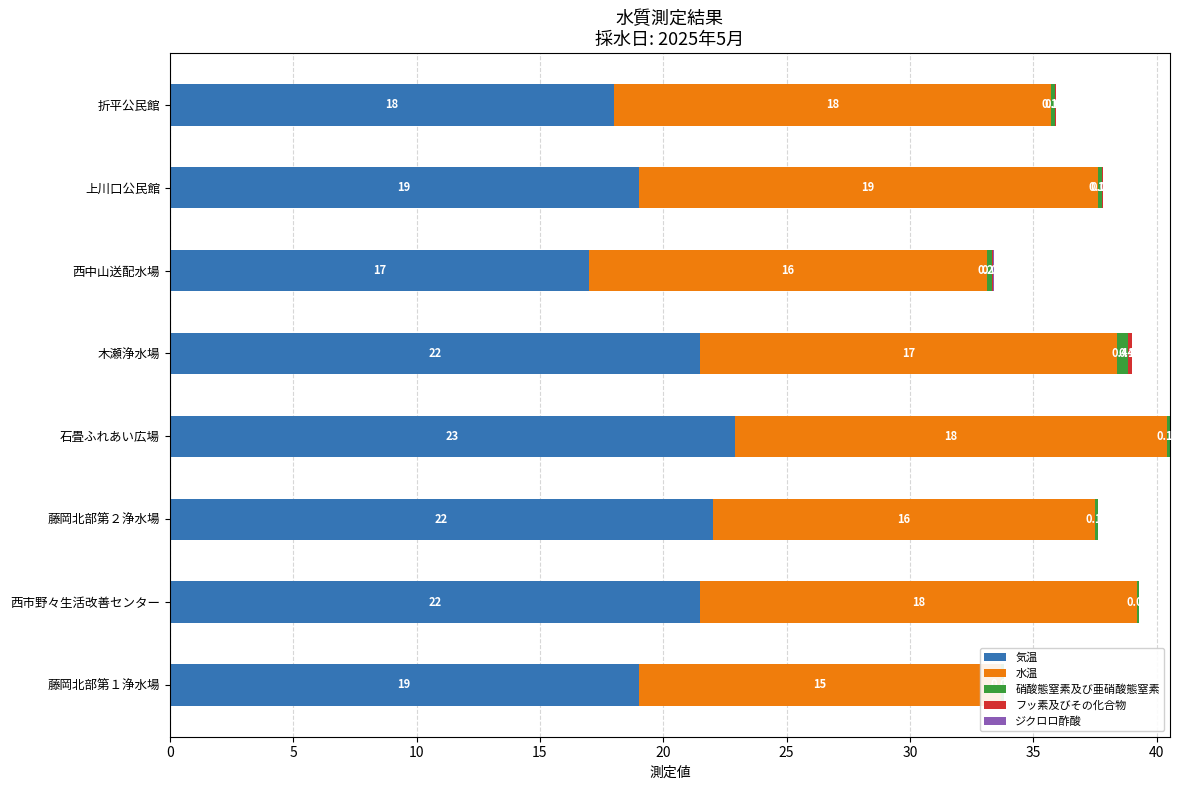

What is the sum of all 水温 values?

134.7